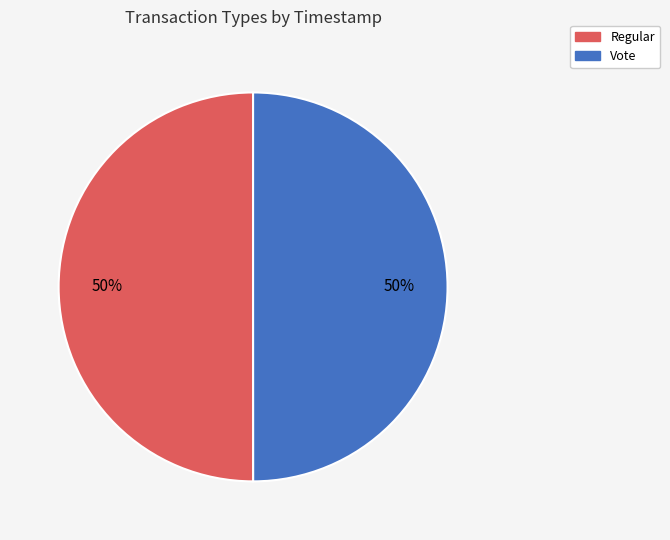

Approximately how many times larger is the value at Regular compared to Vote?

1.0